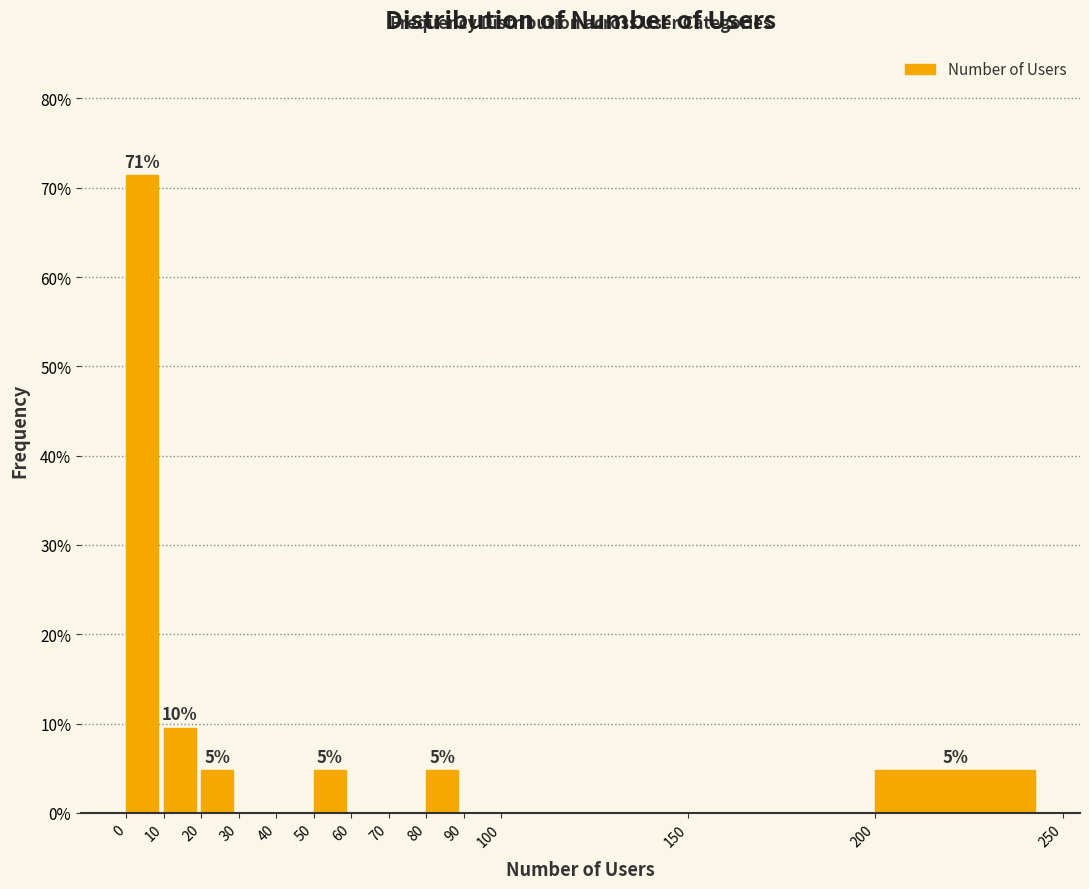

Which range on the x-axis has the tallest bar?

0 to 10